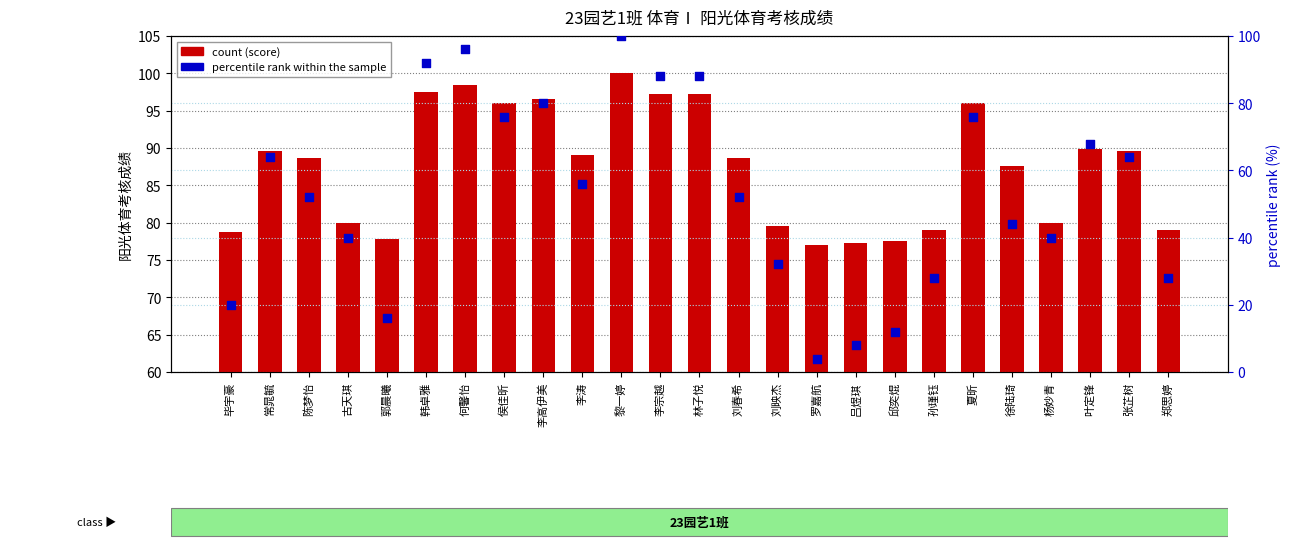

At how many categories does at least one series exceed 85?

15